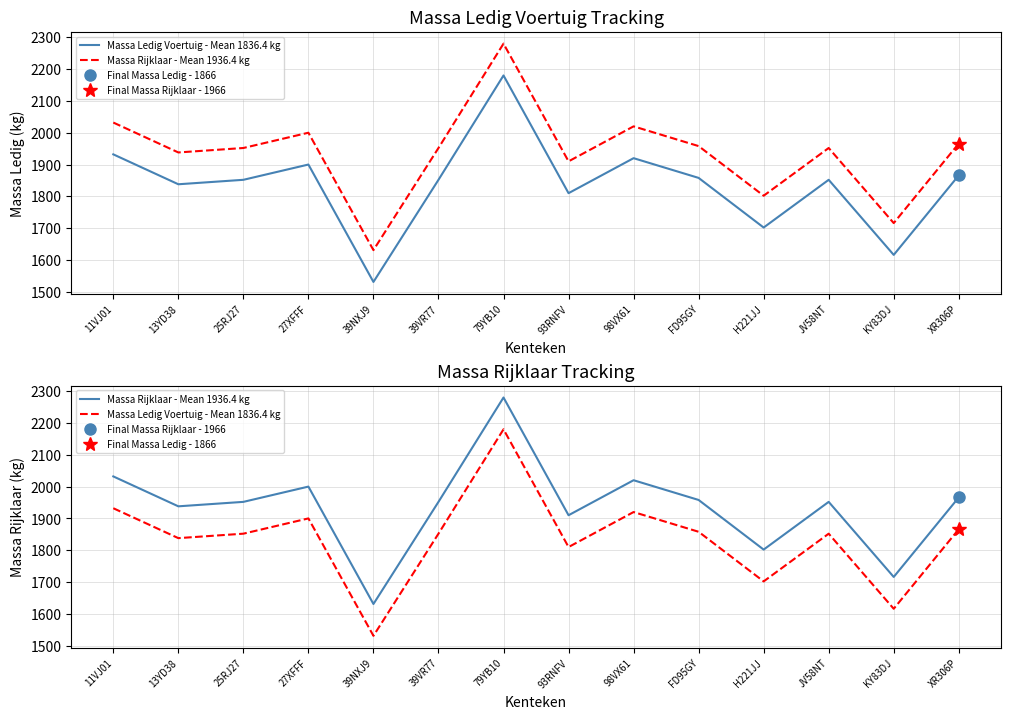

What is the minimum value for Massa Ledig Voertuig - Mean 1836.4 kg?

1531